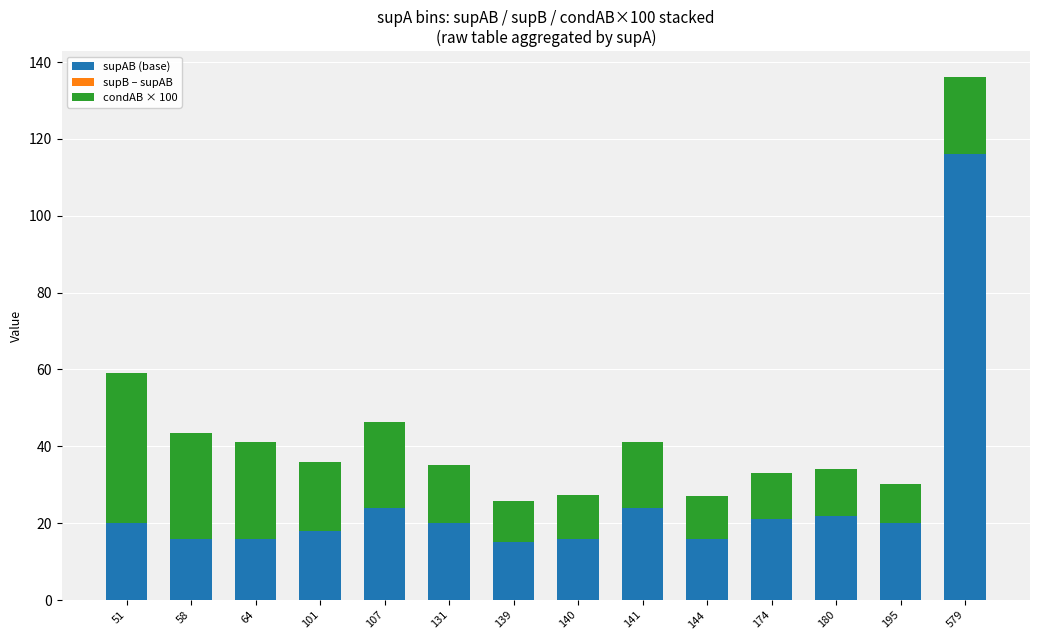

How many data points does each series have?

14